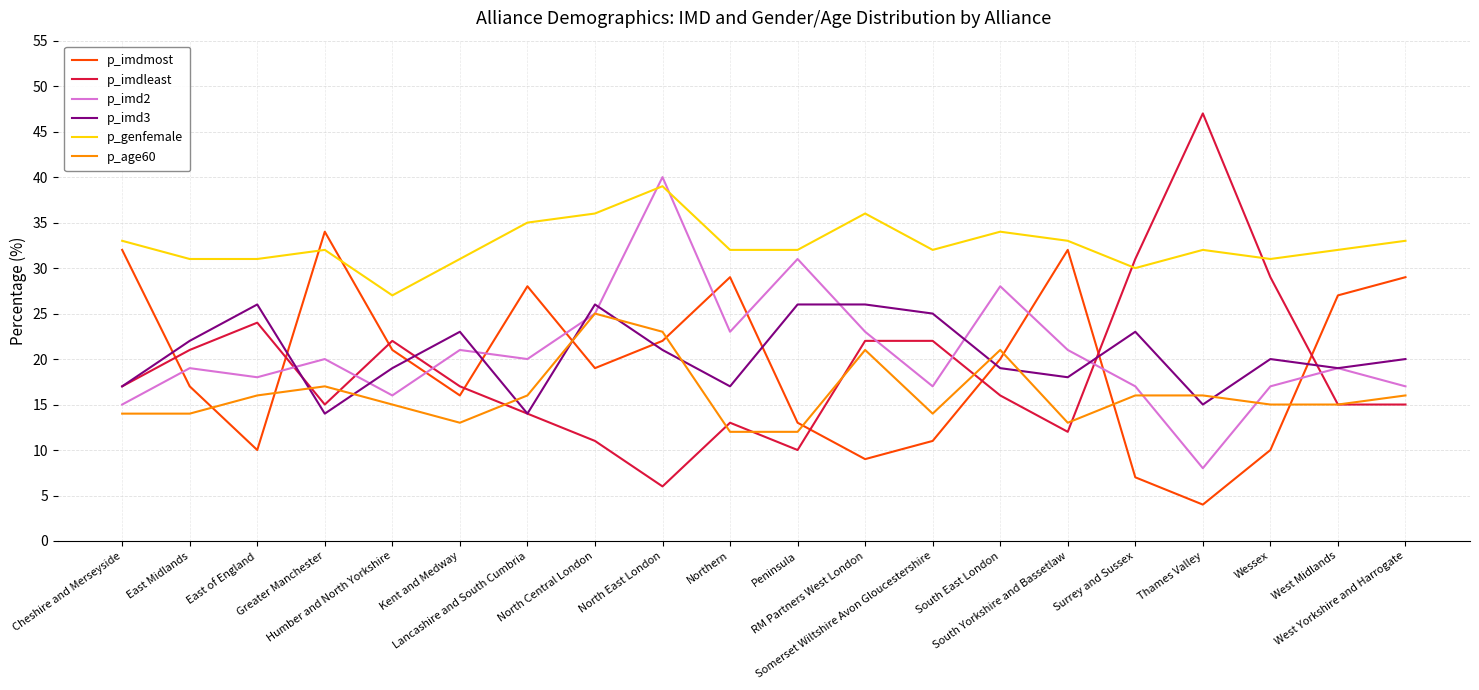

Which series has the widest spread of values?

p_imdleast